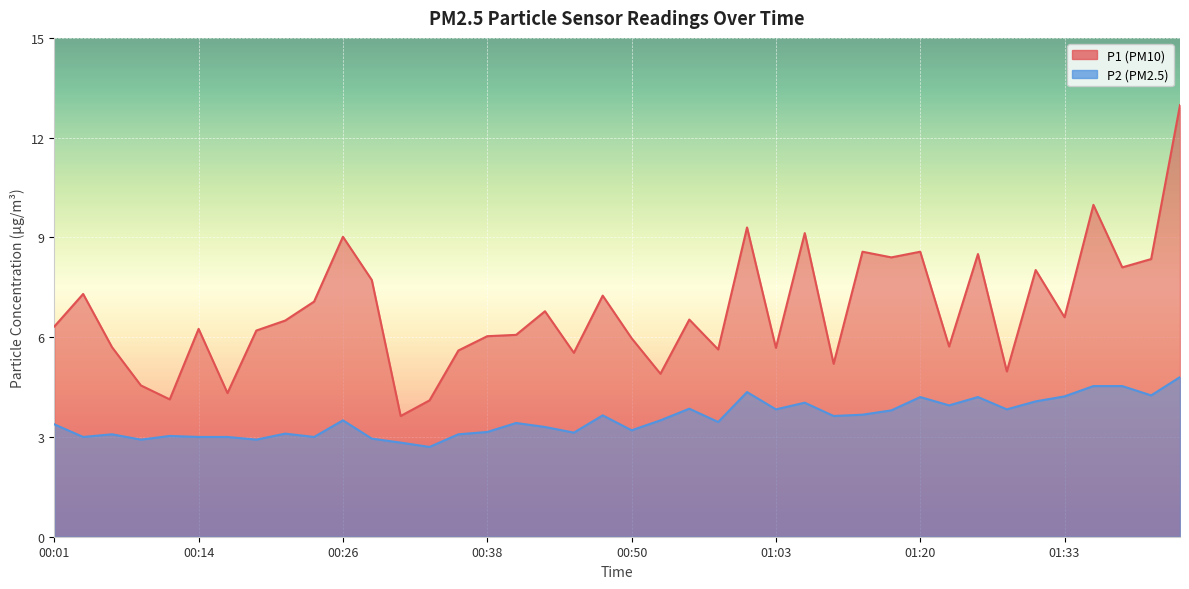

True or false: P1 and P2 cross at least once.

False